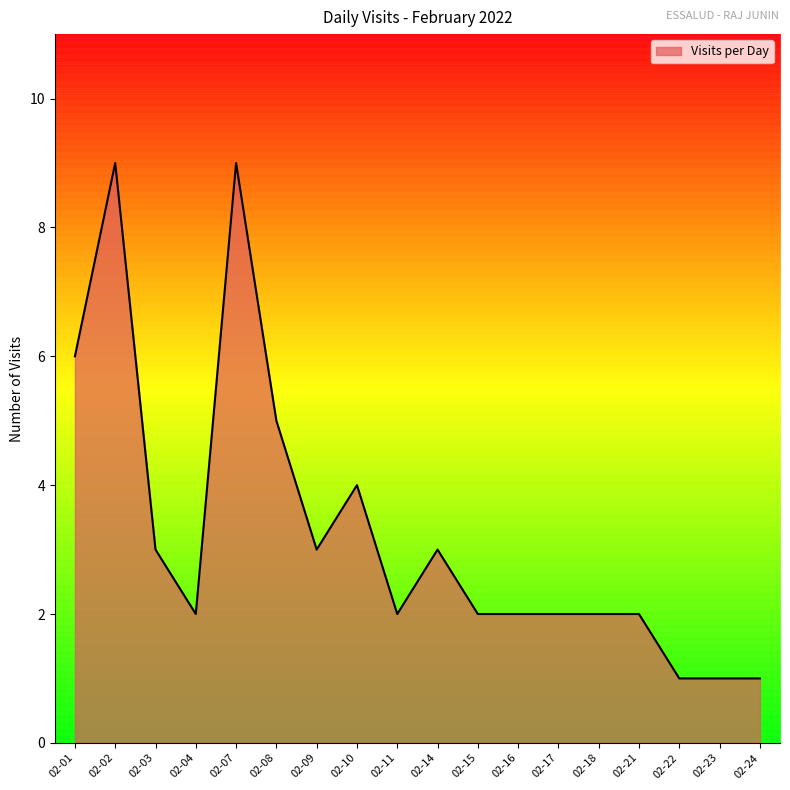

Which has a higher value, 02-04 or 02-03?

02-03